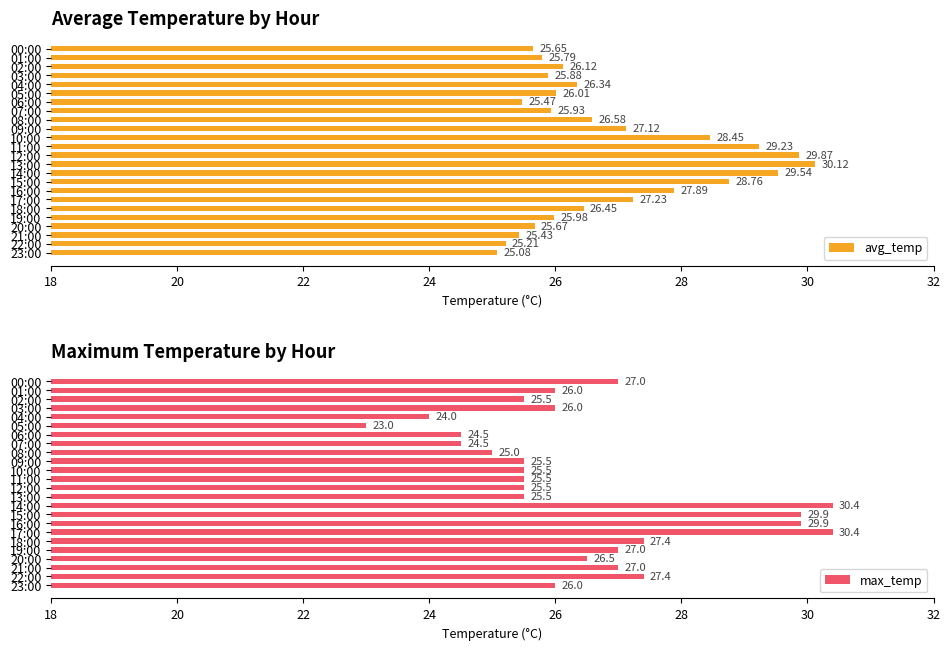

How many values in the max_temp series are below 26?

11